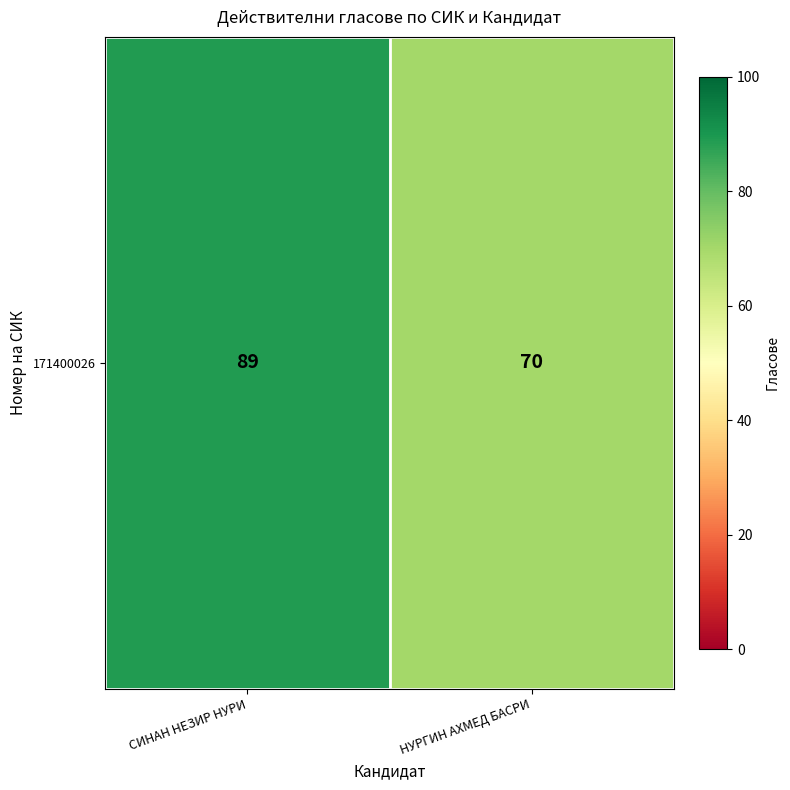

True or false: the data shows 58 at СИНАН НЕЗИР НУРИ.

False